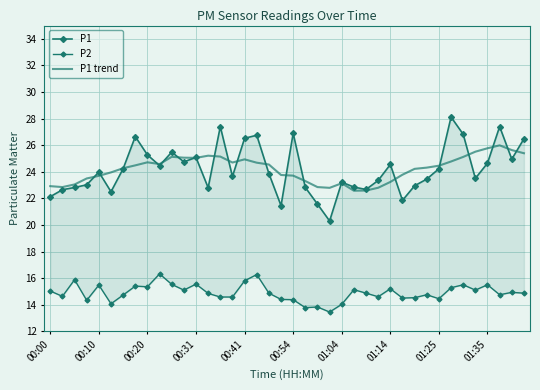

What are all the series names shown in the legend?

P1, P2, P1 trend